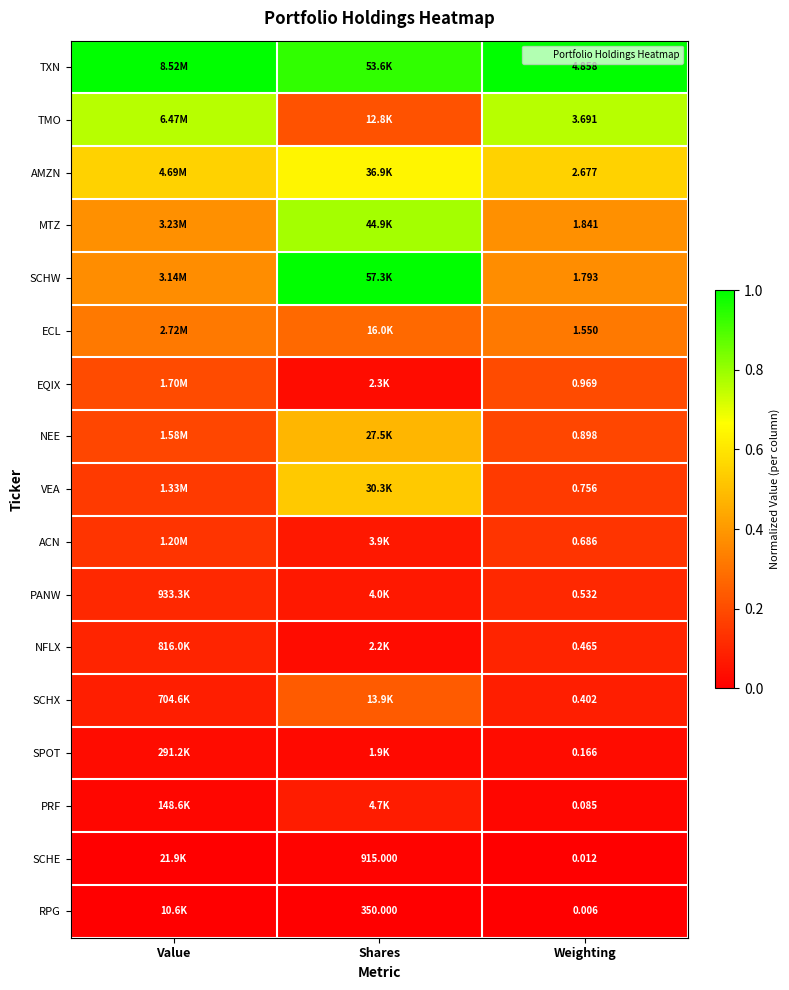

Between Shares and Value, which is larger?

Value